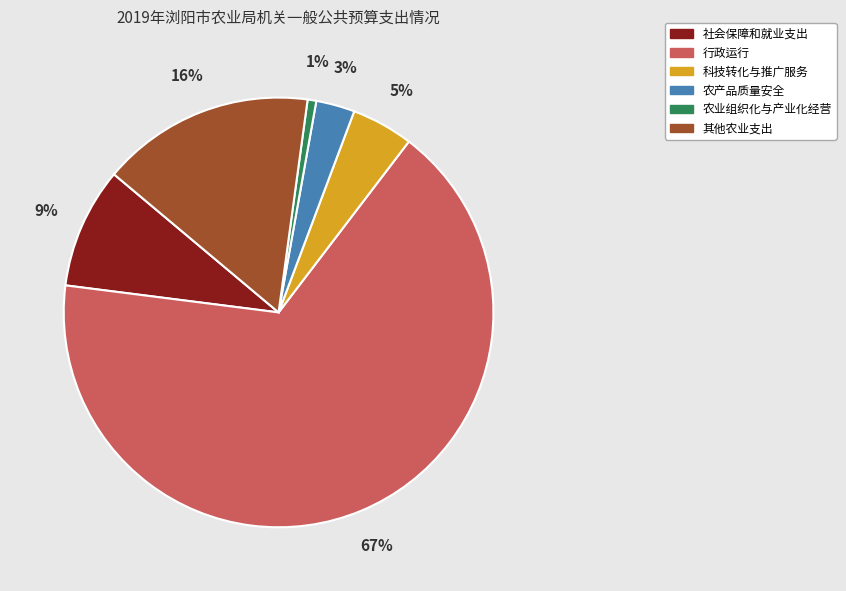

To the nearest percent, what is the average slice percentage?

17%